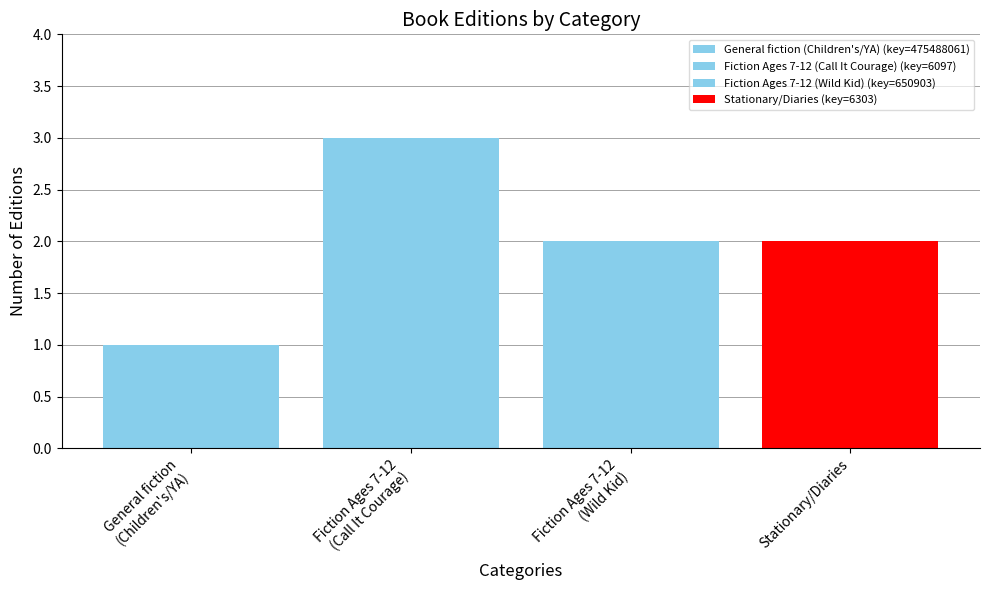

List the labels in order of value, largest first.

Fiction Ages 7-12, Stationary/Diaries, Fiction Ages 7-12 (Wild Kid), General fiction (Children's/YA)